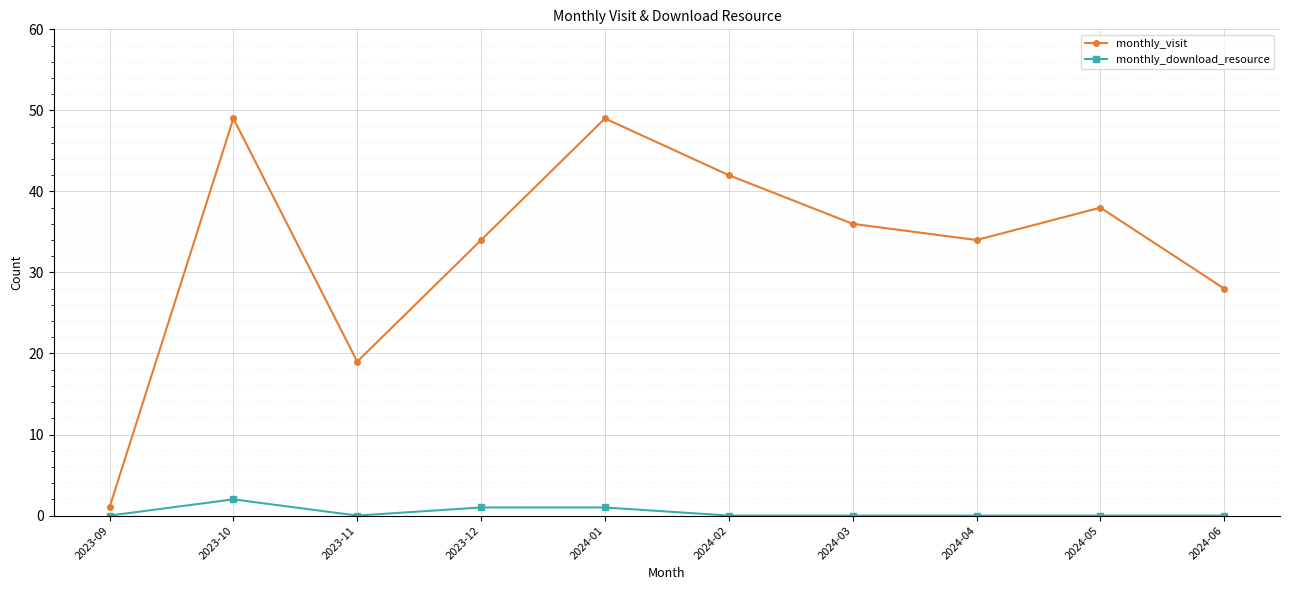

Where is the first local minimum for monthly_download_resource?

2023-11